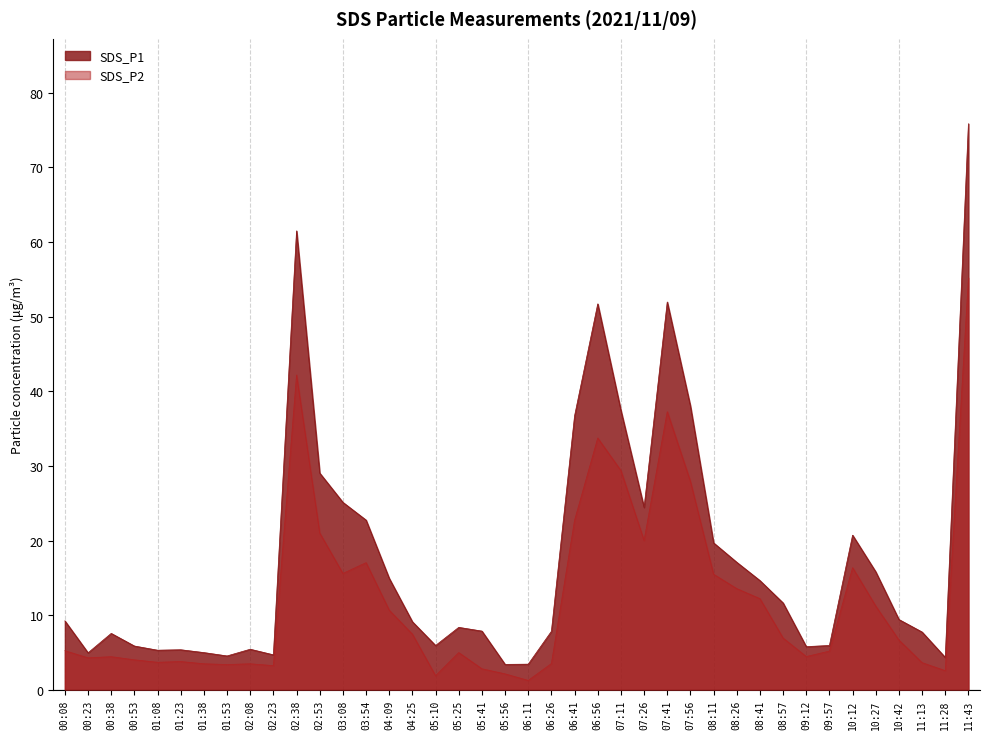

Between 00:08 and 08:41, which series saw the biggest shift?

SDS_P2